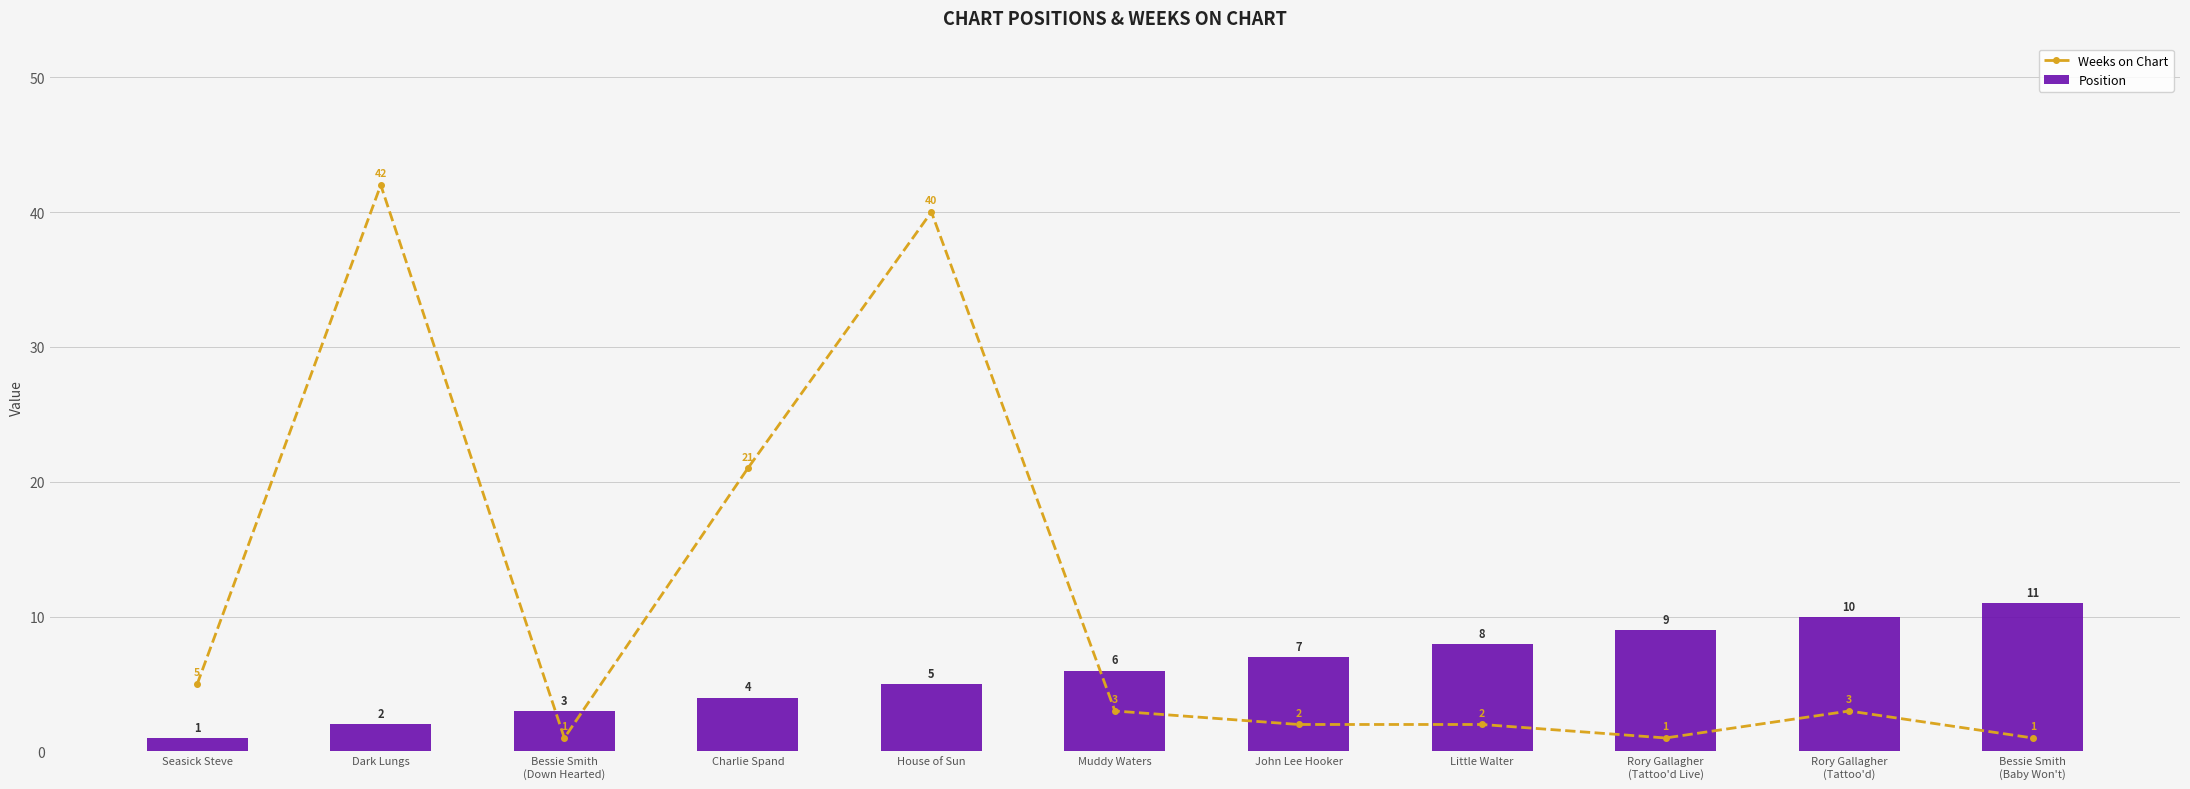

Rank the series by their average value, from lowest to highest.

Position, Weeks on Chart